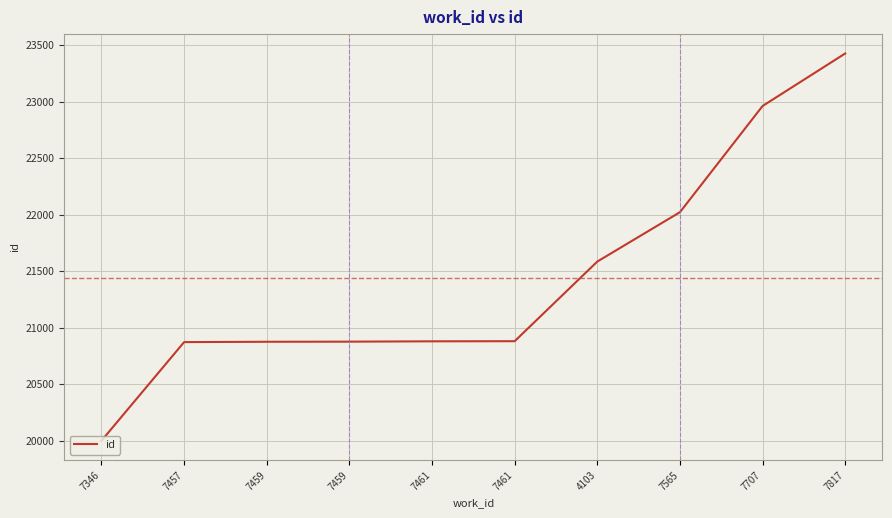

Does the chart have visible grid lines?

Yes